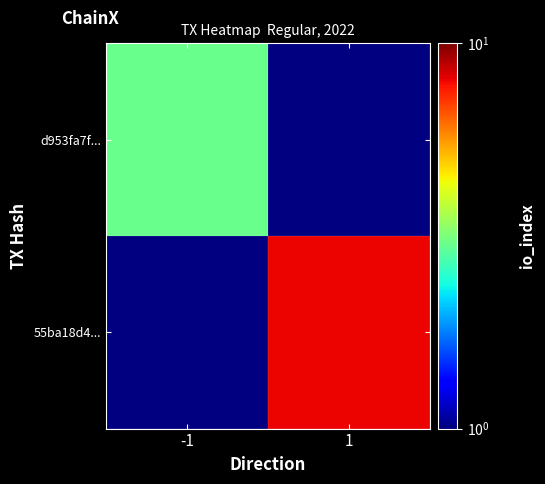

Which category has the lowest value across all series?

1